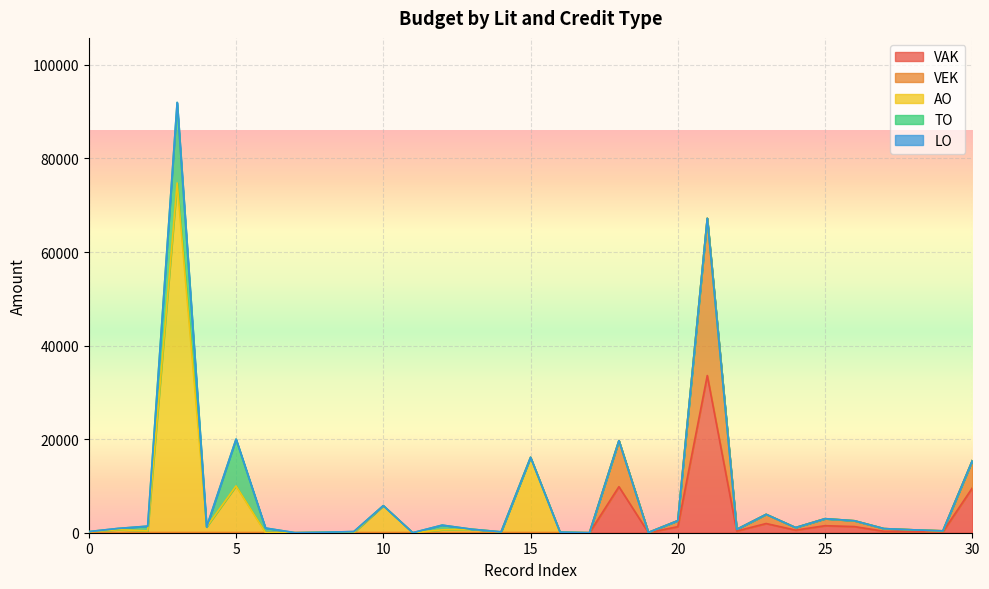

At which category is the sum across all series the highest?

3